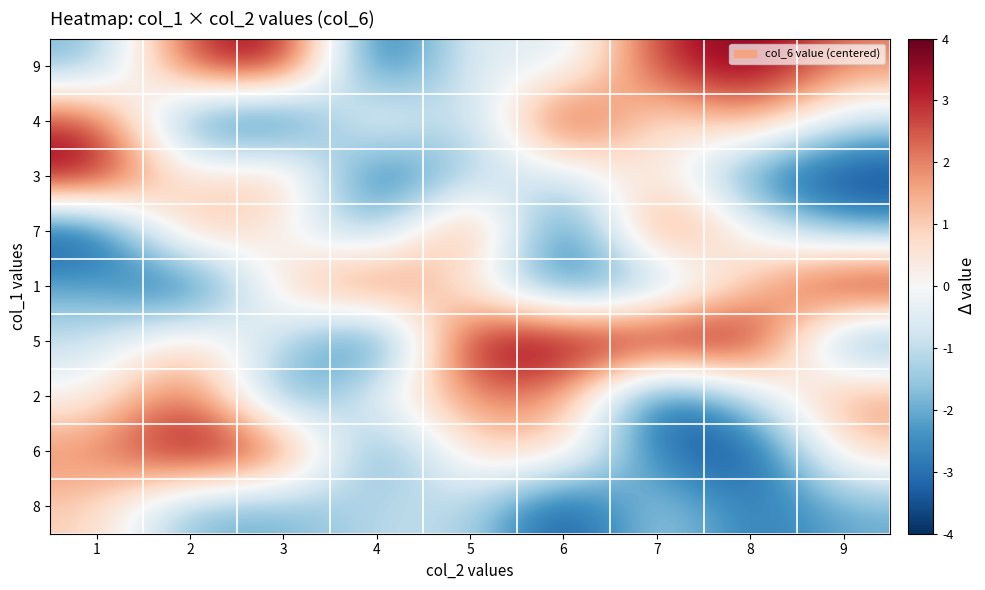

Which has a higher value, 7 or 3?

3